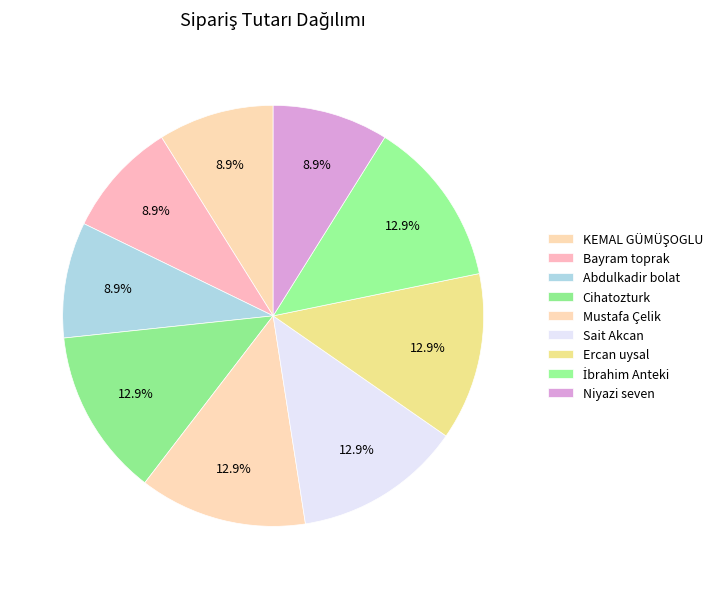

Count the number of slices in the pie.

9